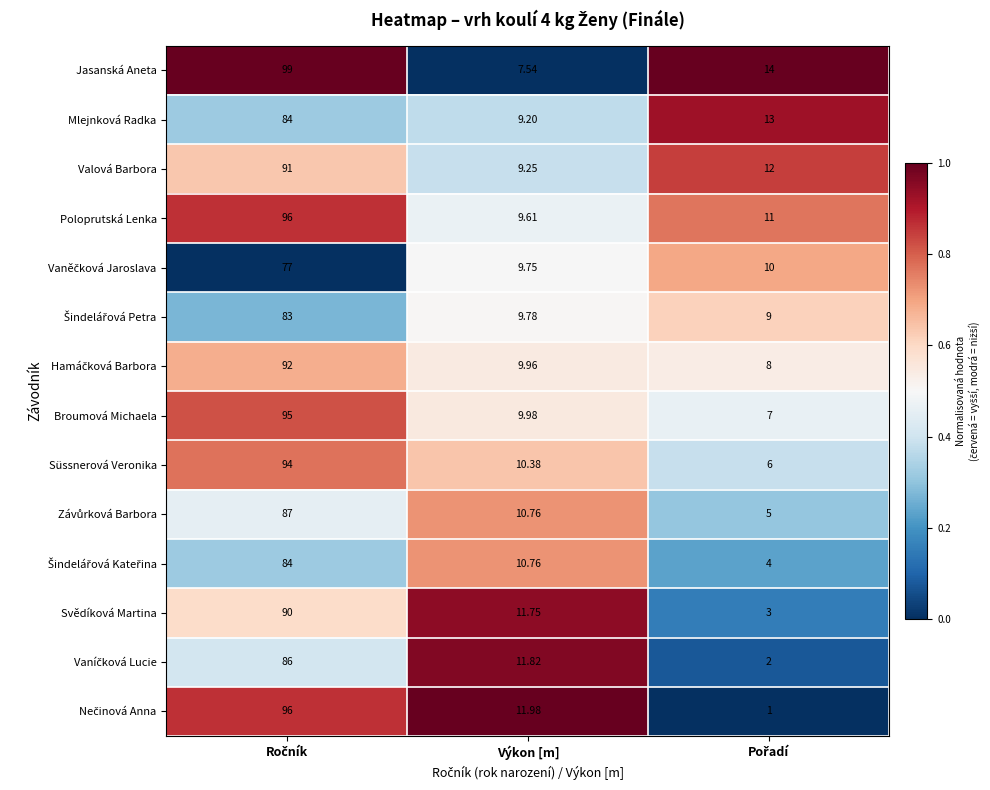

Which category has the lowest value in the Mlejnková Radka series?

Výkon [m]